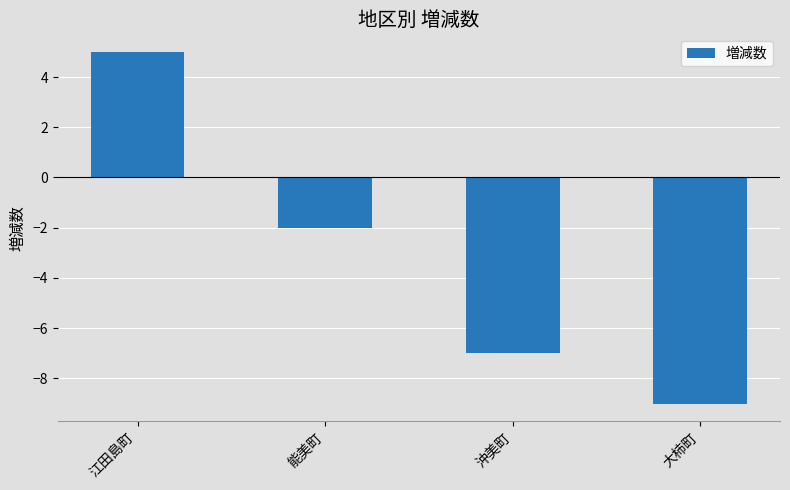

What is the sum of all values?

-13